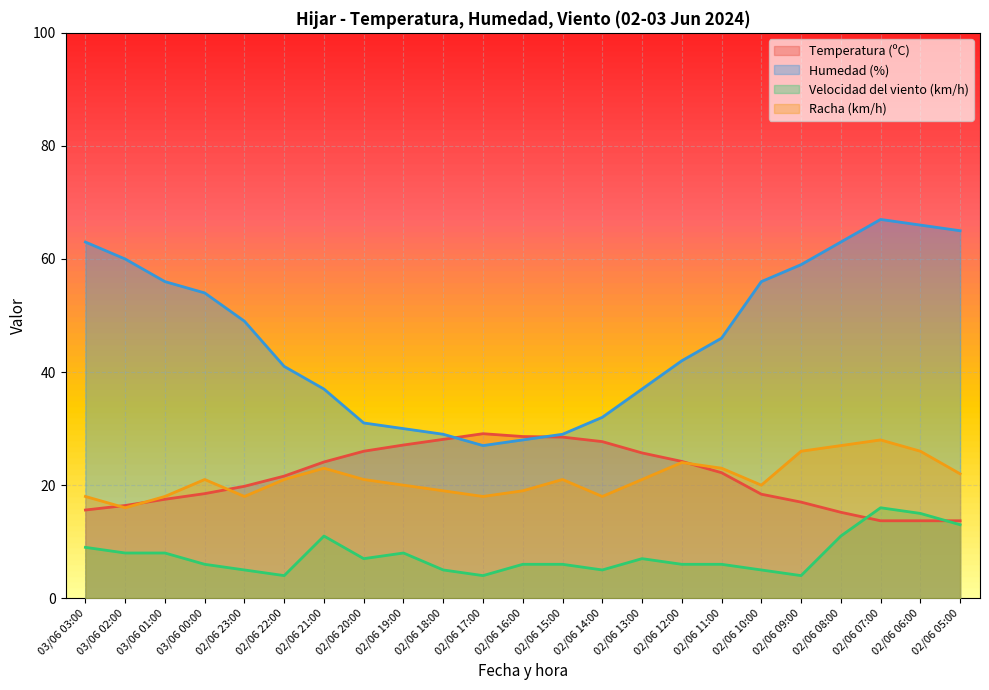

True or false: Temperatura (ºC) has a value of 7.3 at 02/06 17:00.

False